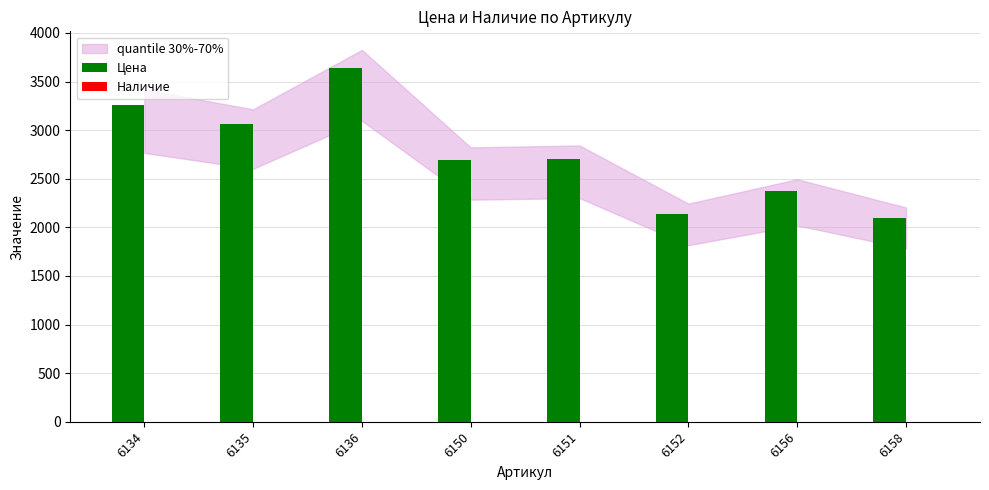

Are the bars grouped side by side (vs. stacked)?

Yes